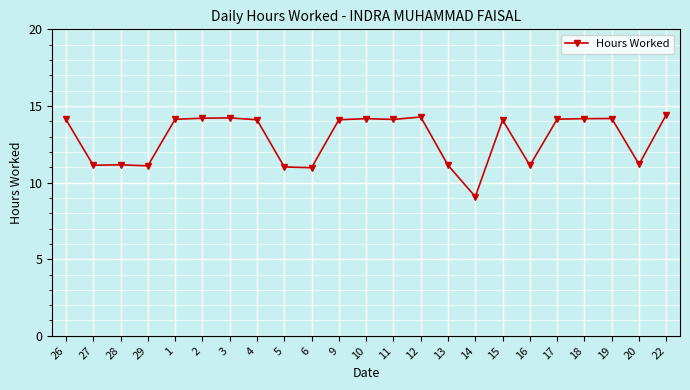

What is the maximum value shown in the chart?

14.4